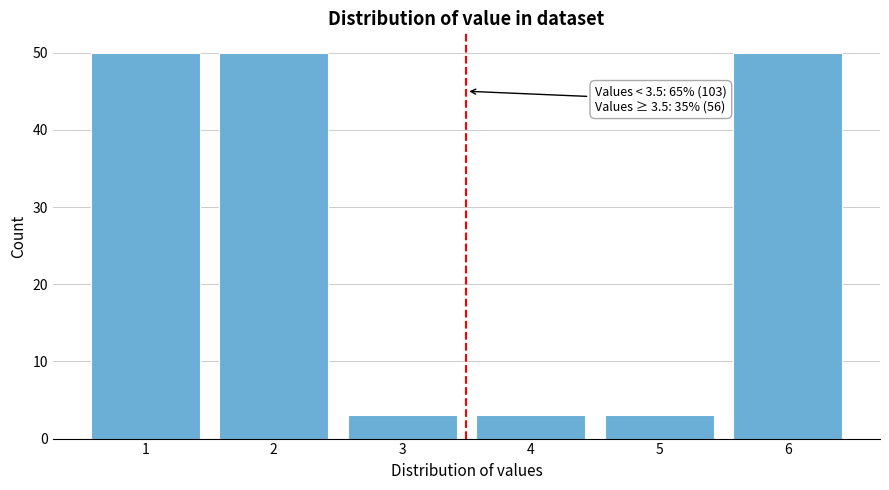

Reading right to left, transcribe all the data shown in this chart.

50	3	3	3	50	50